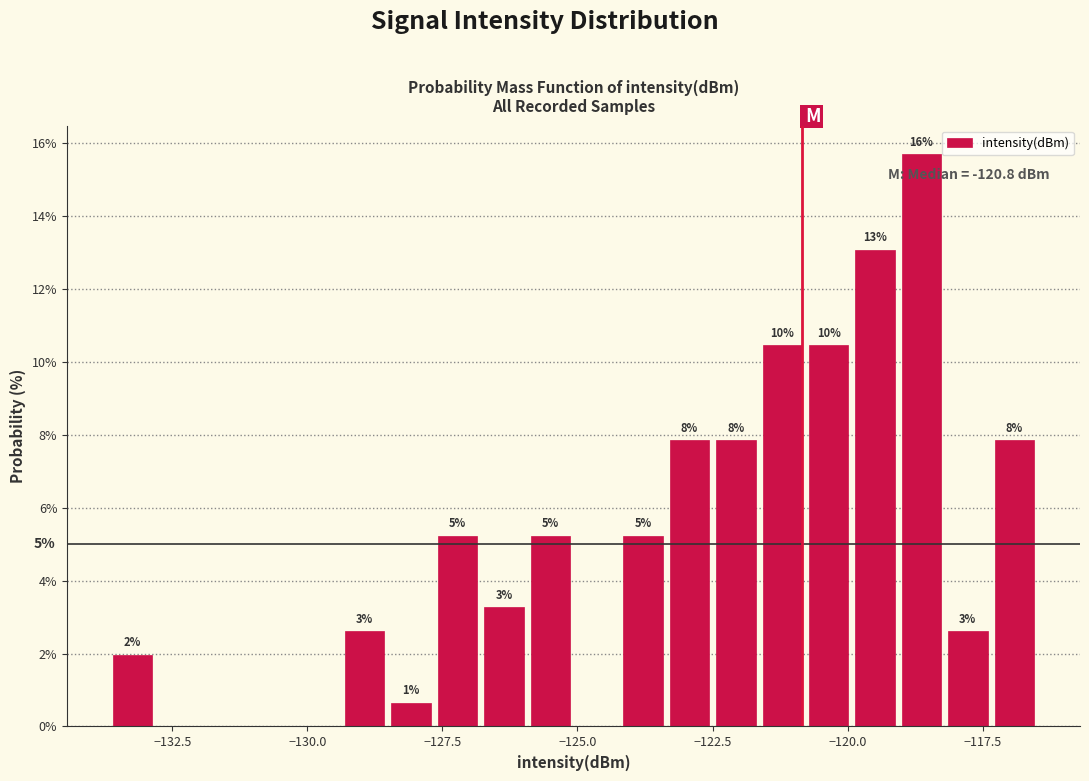

Read against the x-axis, roughly where is the centre of the tallest bar?

-118.5